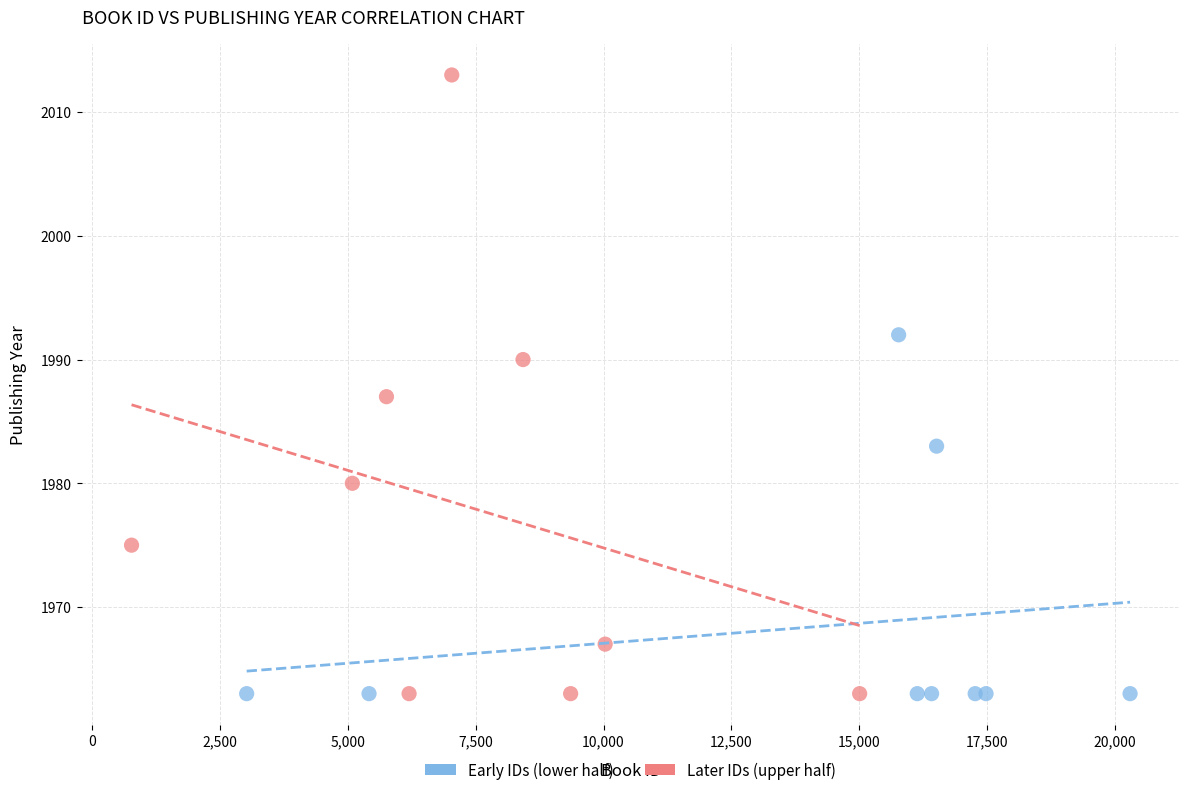

Which series reaches the maximum Y coordinate?

Later IDs (upper half)